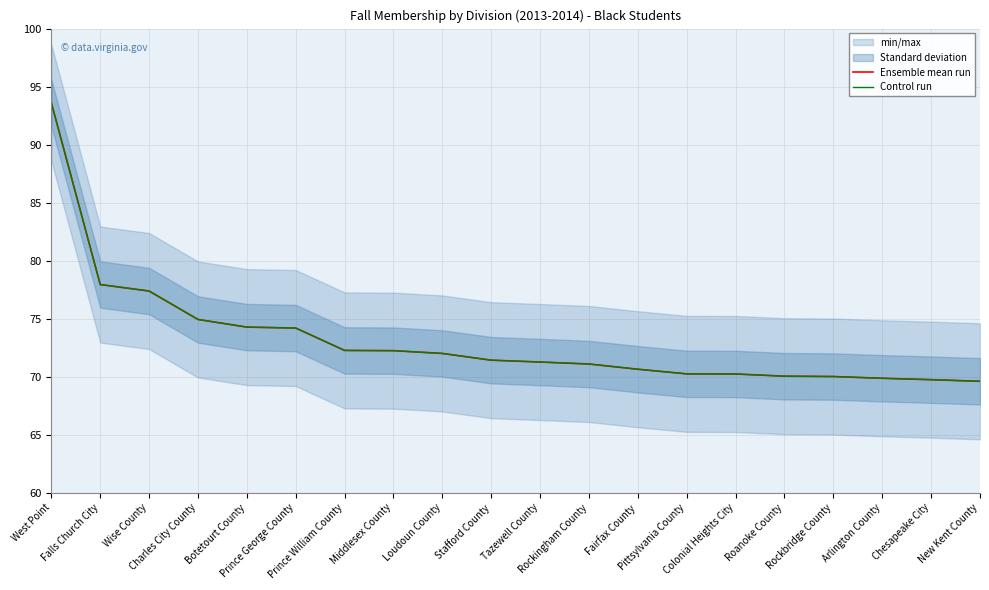

The Ensemble mean run series shows 25.2 at Botetourt County. True or false?

False